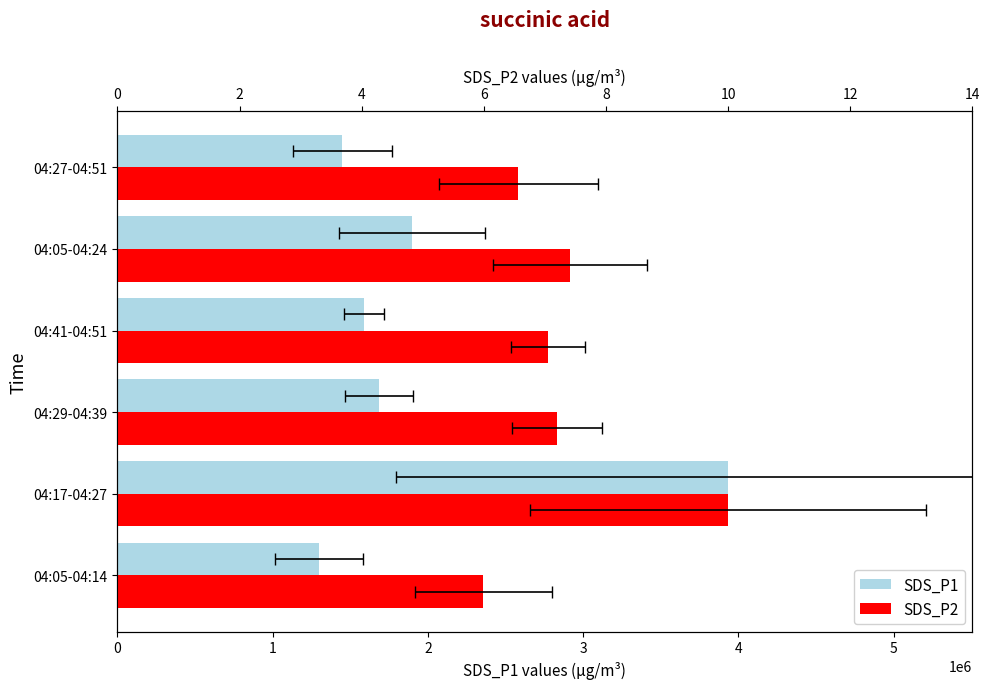

What is the difference between the second highest and minimum values in the SDS_P1 series?

600000.0